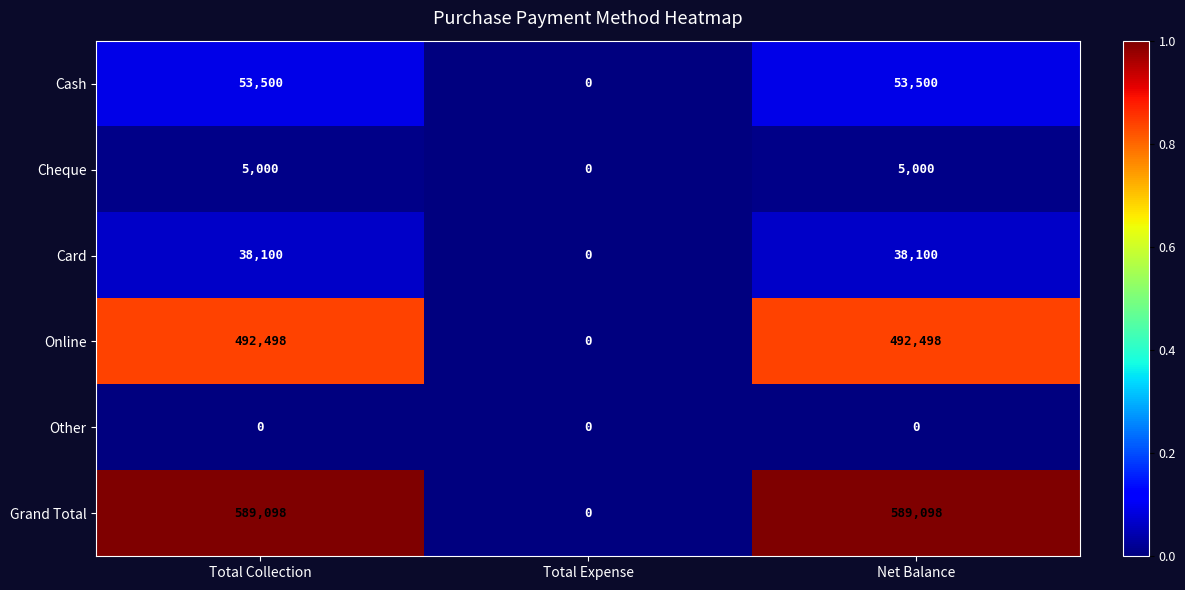

Reading left to right, transcribe all the data shown in this chart.

Cash: 53500	0	53500
Cheque: 5000	0	5000
Card: 38100	0	38100
Online: 492498	0	492498
Other: 0	0	0
Grand Total: 589098	0	589098